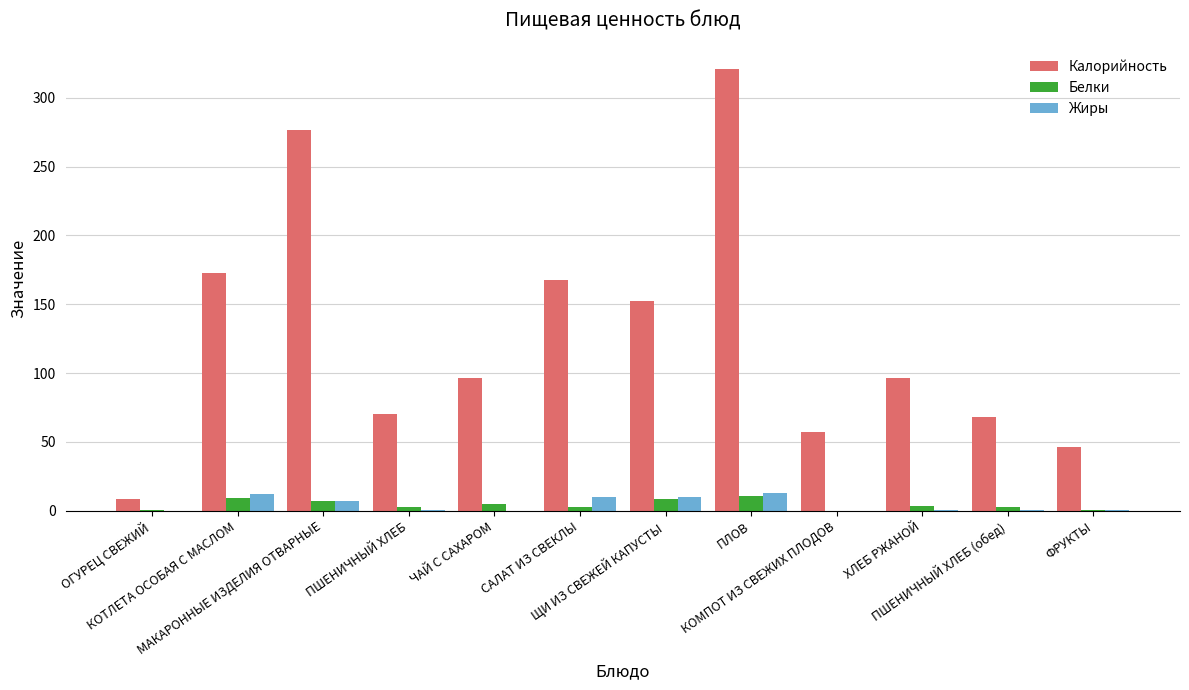

At which category is the sum across all series the highest?

ПЛОВ